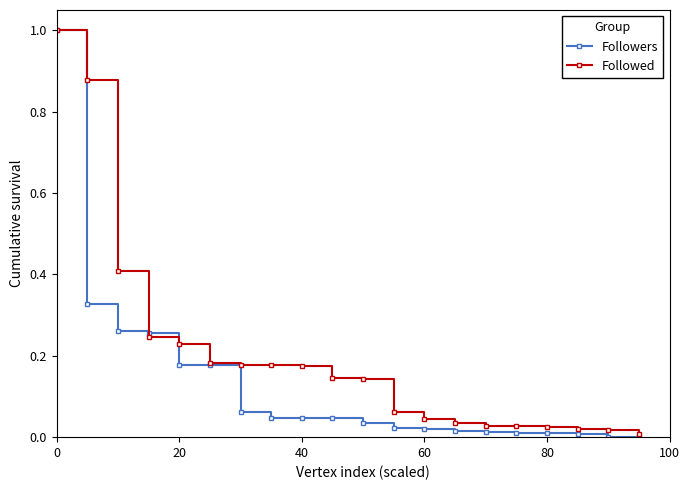

List the series in order of their overall mean, lowest first.

Followers, Followed